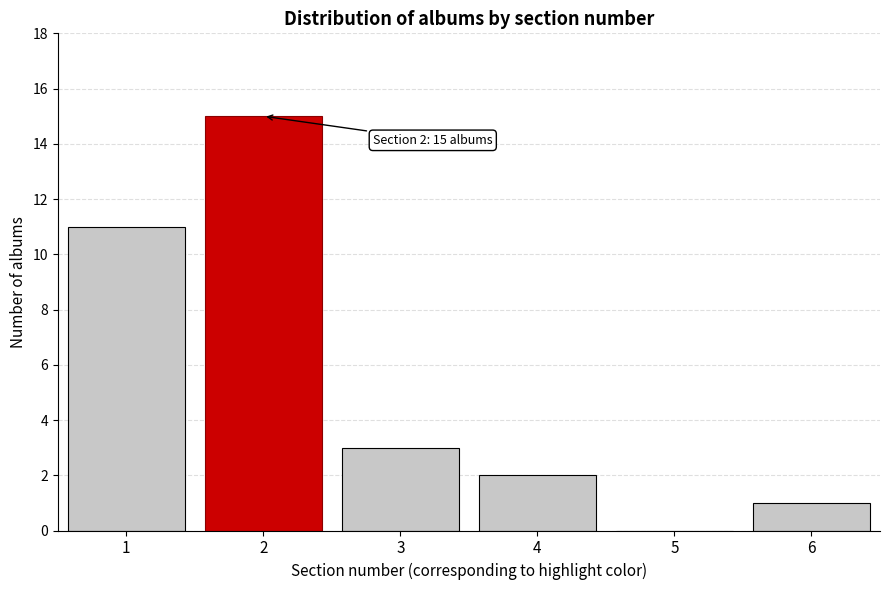

Reading right to left, transcribe all the data shown in this chart.

6=1	5=0	4=2	3=3	2=15	1=11